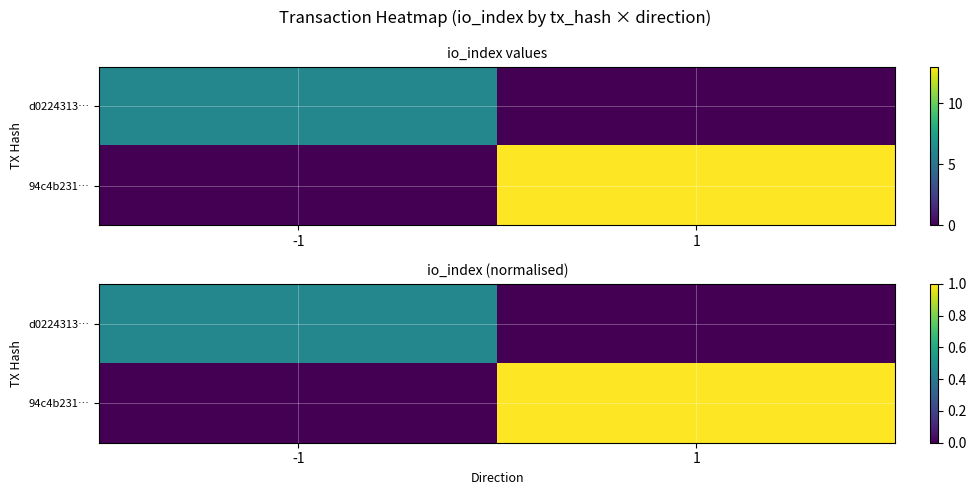

What is the difference between the maximum and minimum values in the d0224313… series?

0.5